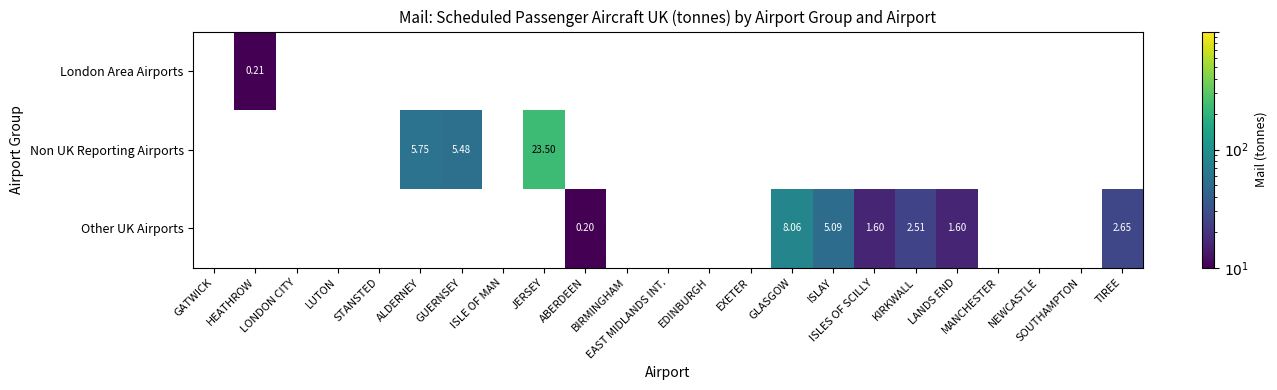

What is the spread (max minus min) of values at HEATHROW?

0.2